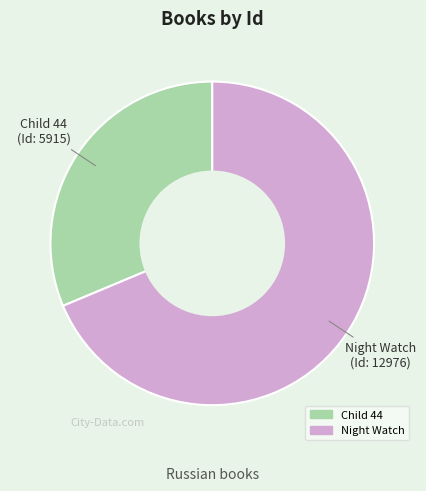

What is the ratio of the value at Child 44 to the value at Night Watch?

0.5